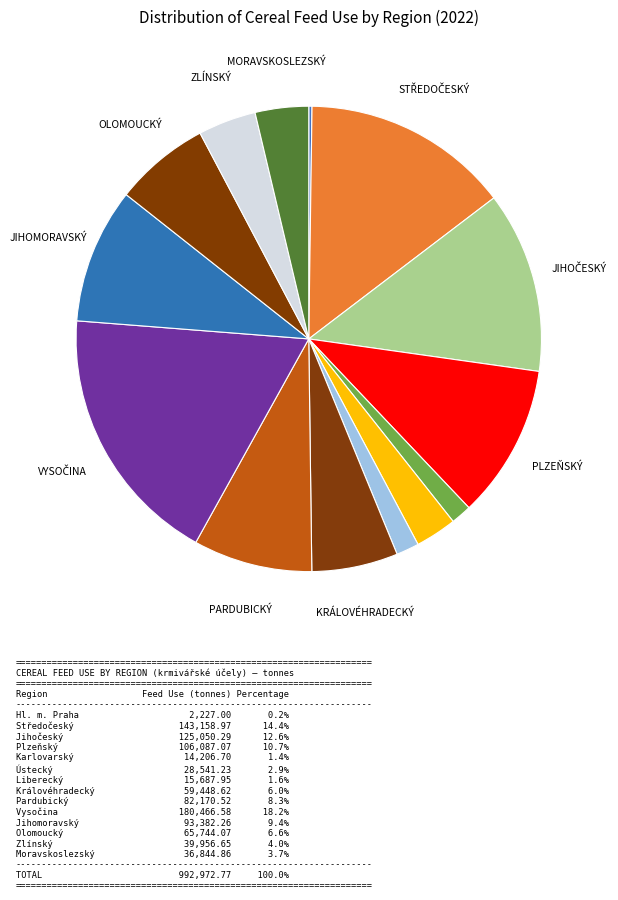

What is the smallest slice in the pie chart?

Hl. m. Praha